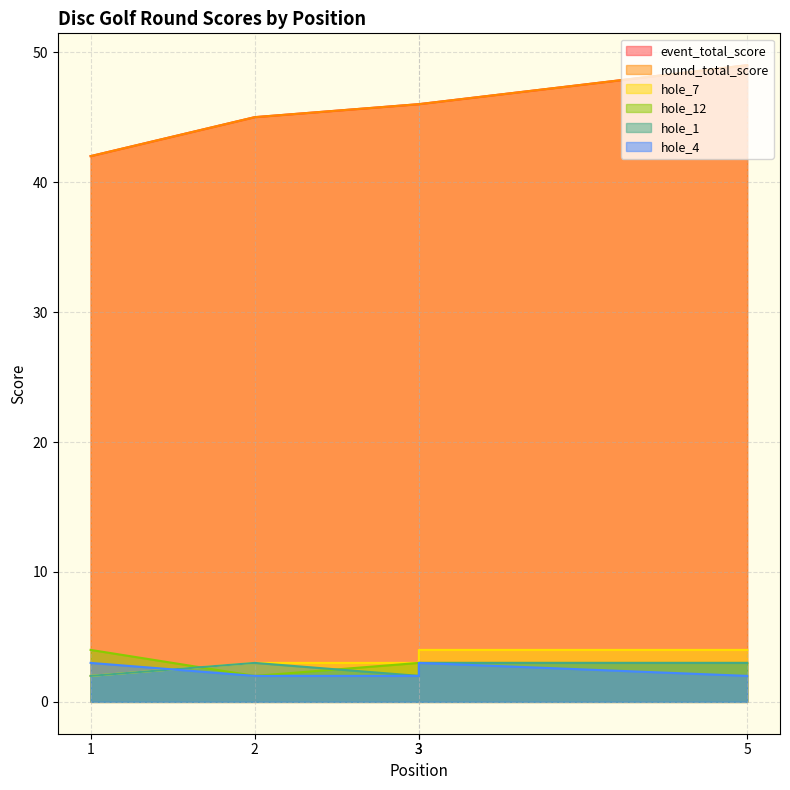

True or false: hole_1 has a value of 1 at 5.

False